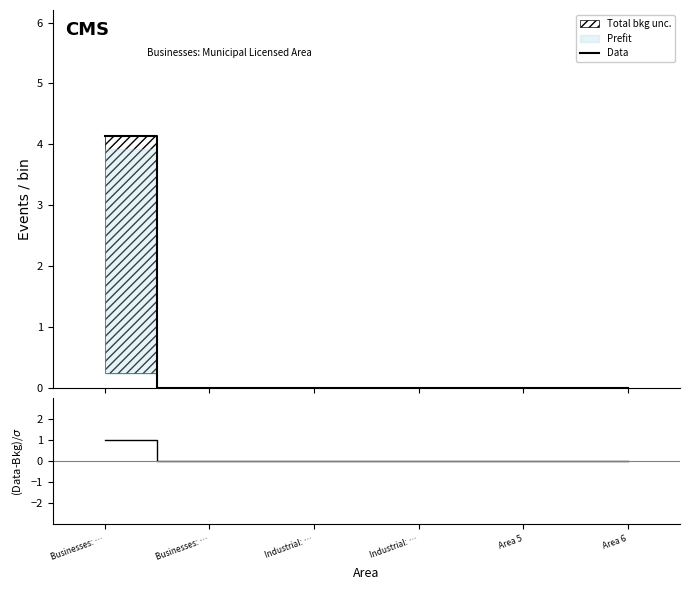

The value of (Data-Bkg)/σ at Industrial: … is 0.0. True or false?

True